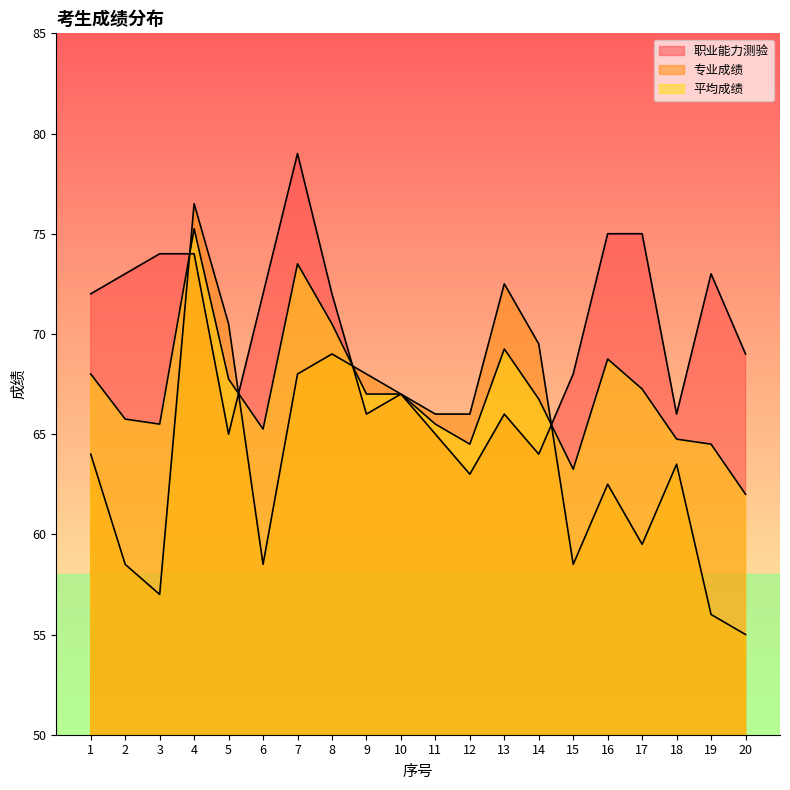

The value of 专业成绩 at 10 is 99.7. True or false?

False